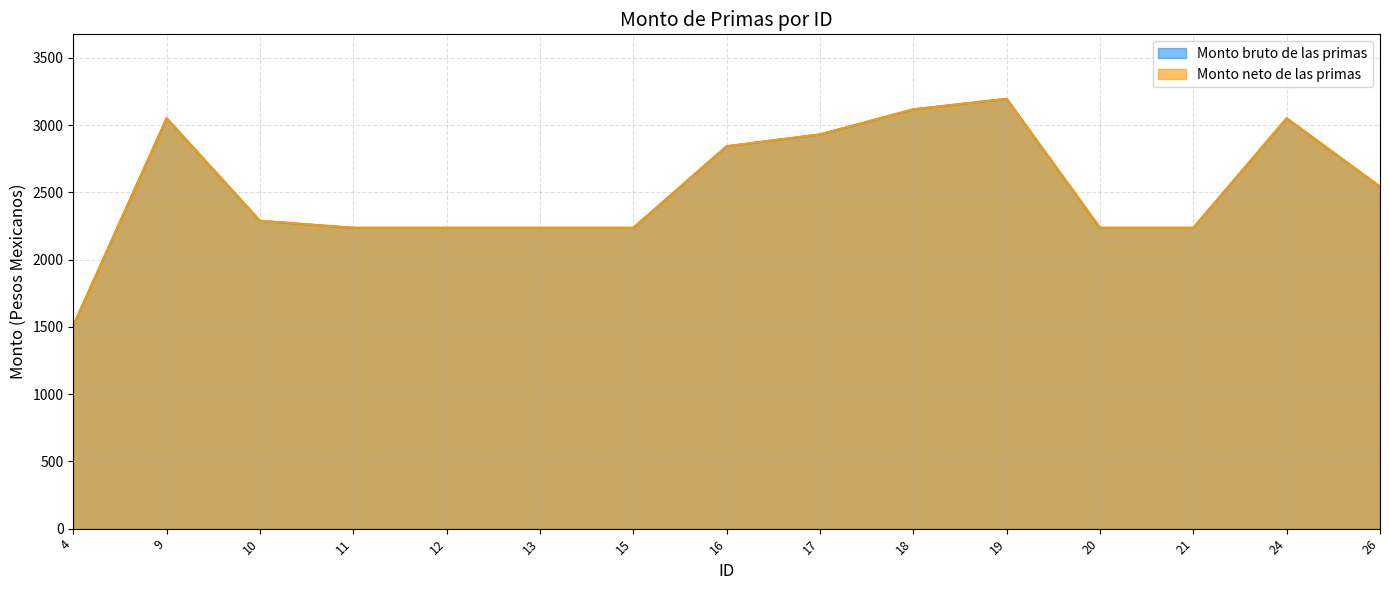

True or false: Monto neto de las primas has a value of 588.2 at 4.

False